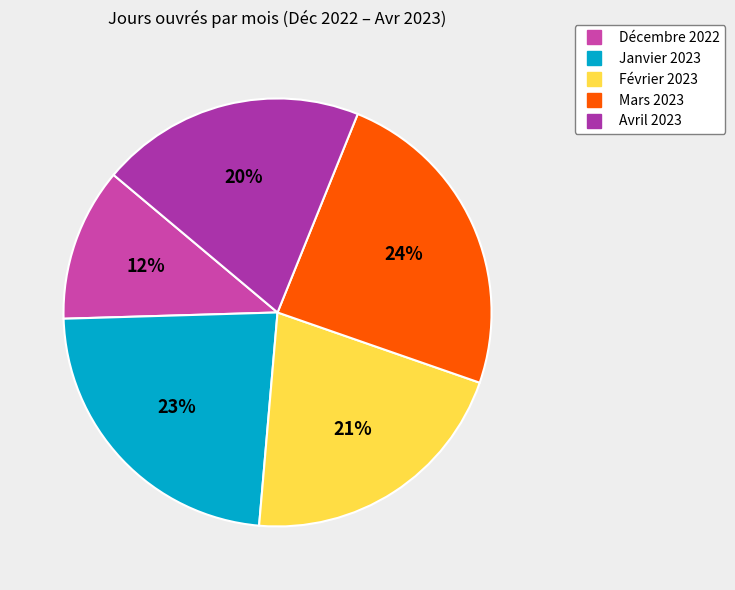

To the nearest percent, what is the difference between the Avril 2023 and Février 2023 slice percentages?

1%